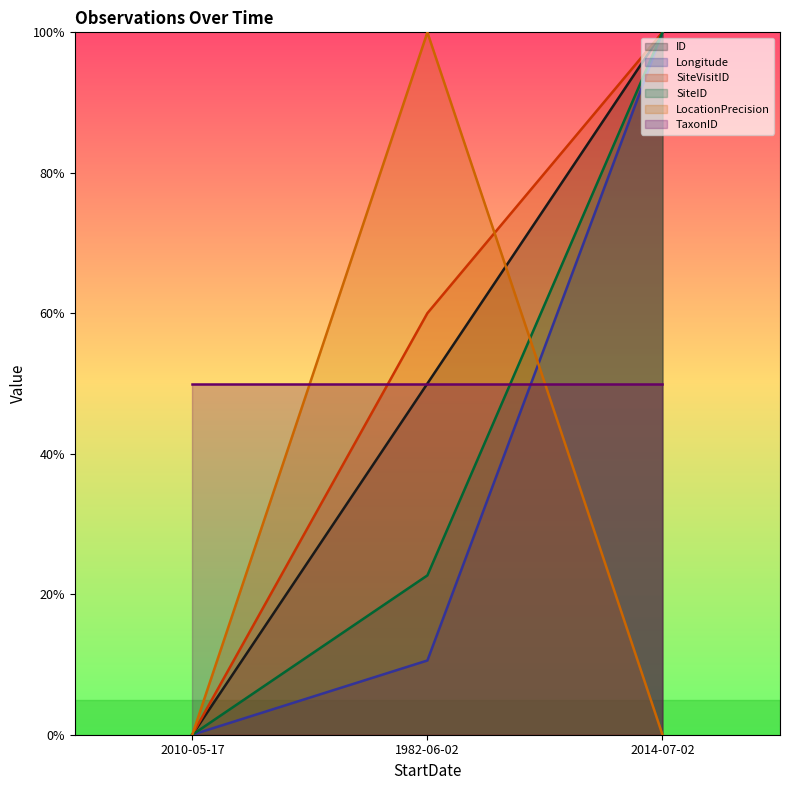

Is the value of Longitude at 2014-07-02 greater than the value of SiteVisitID at 2014-07-02?

No